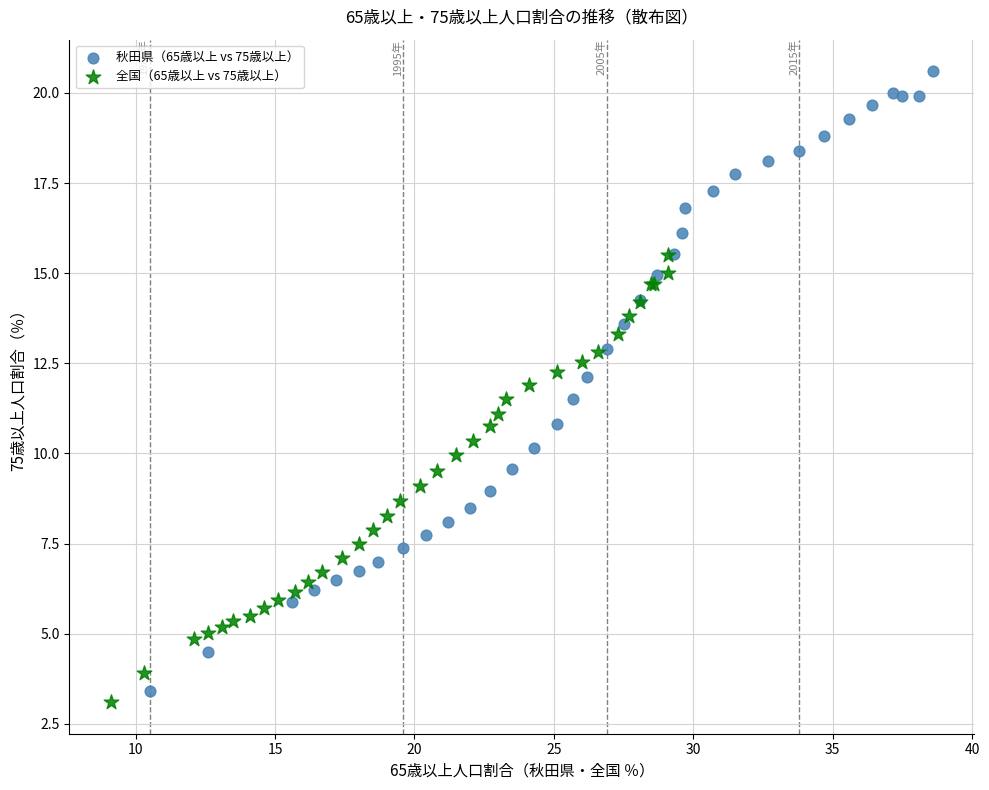

Which series contains the highest Y value?

秋田県（65歳以上 vs 75歳以上）